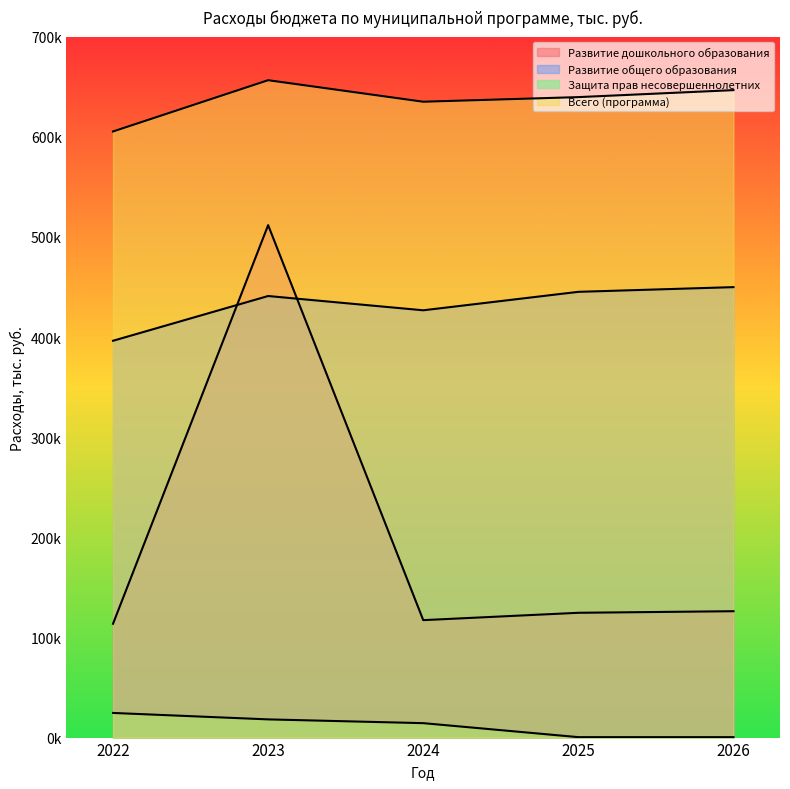

What is the sum of the Развитие общего образования values at 2026 and 2022?

846088.9